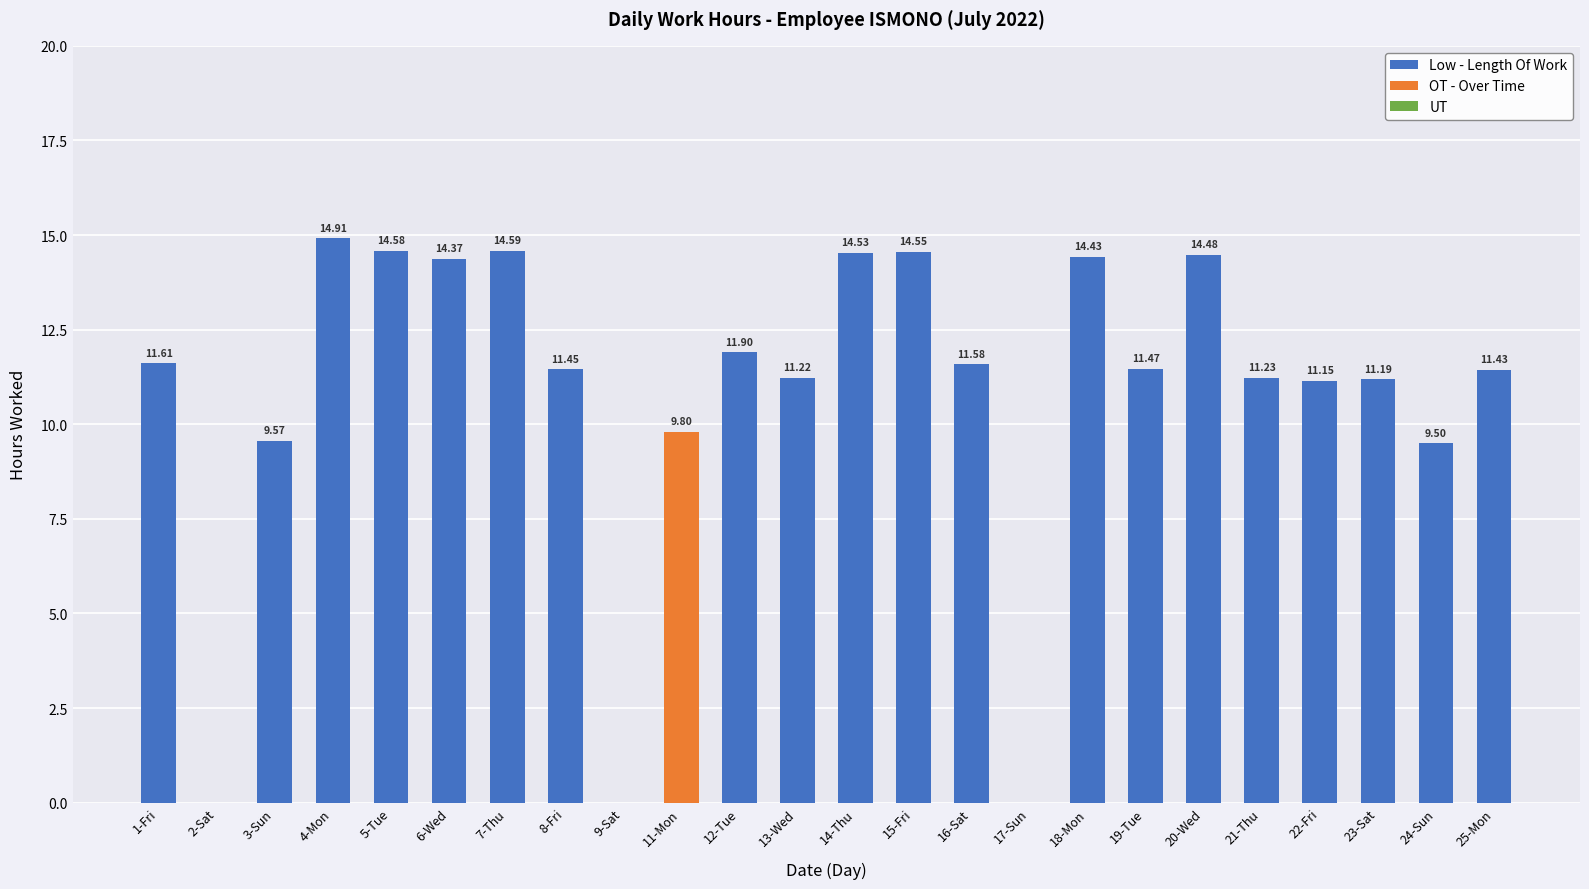

Are the bars horizontal?

No